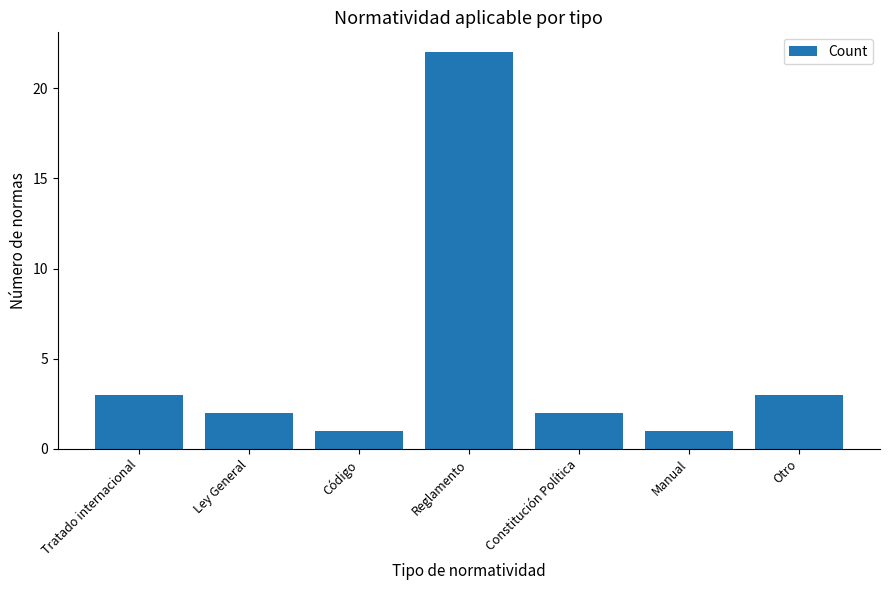

What is the maximum value shown in the chart?

22